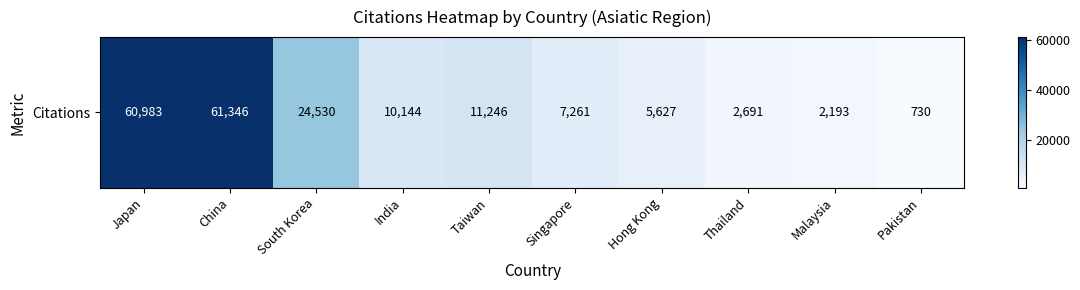

List the labels in order of value, largest first.

China, Japan, South Korea, Taiwan, India, Singapore, Hong Kong, Thailand, Malaysia, Pakistan